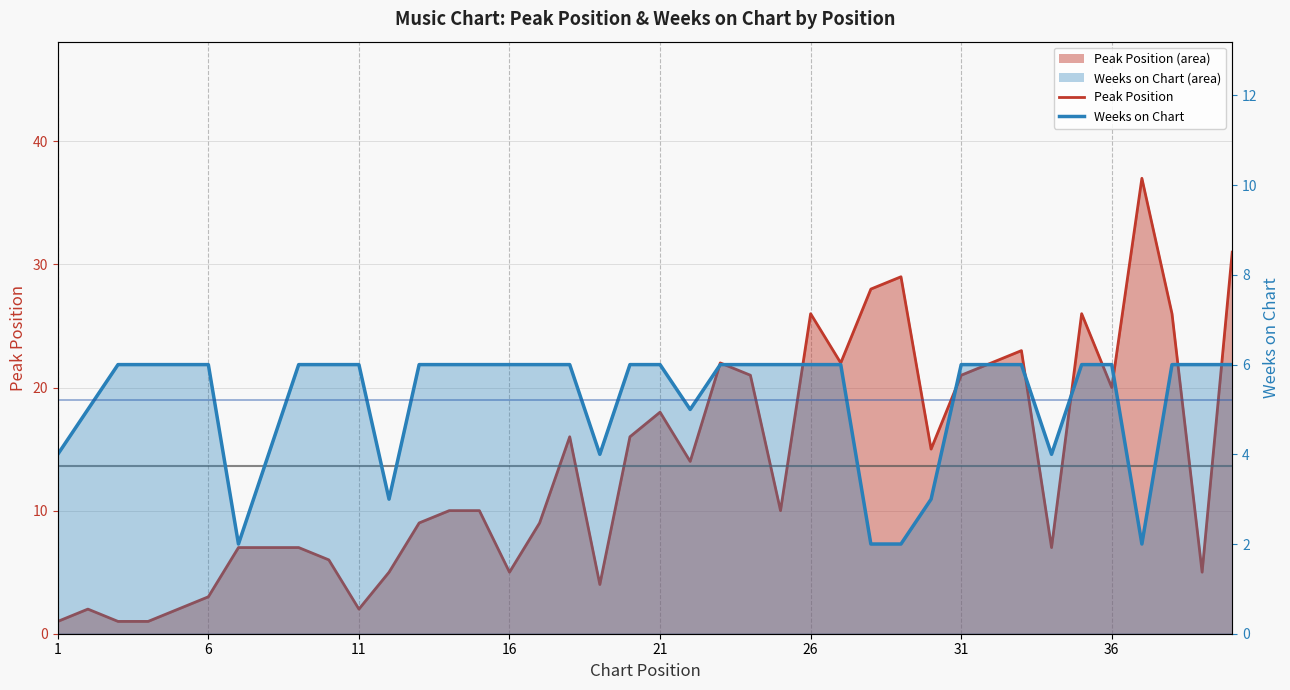

In Weeks on Chart (line), how many points are lower than both neighbors (excluding endpoints)?

6